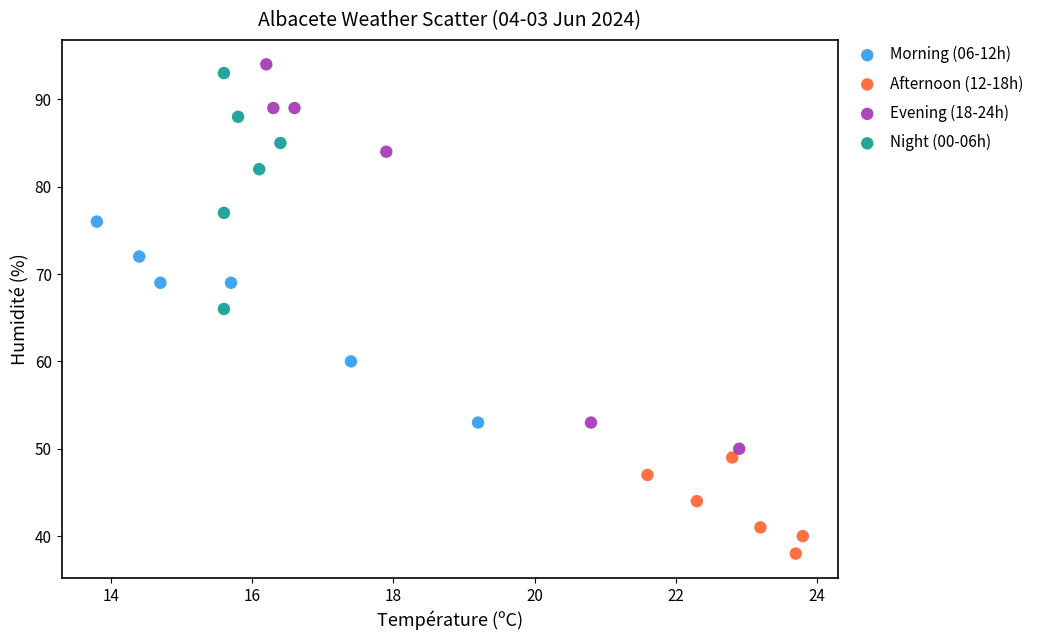

Which series has the largest Y range (max minus min)?

Evening (18-24h)